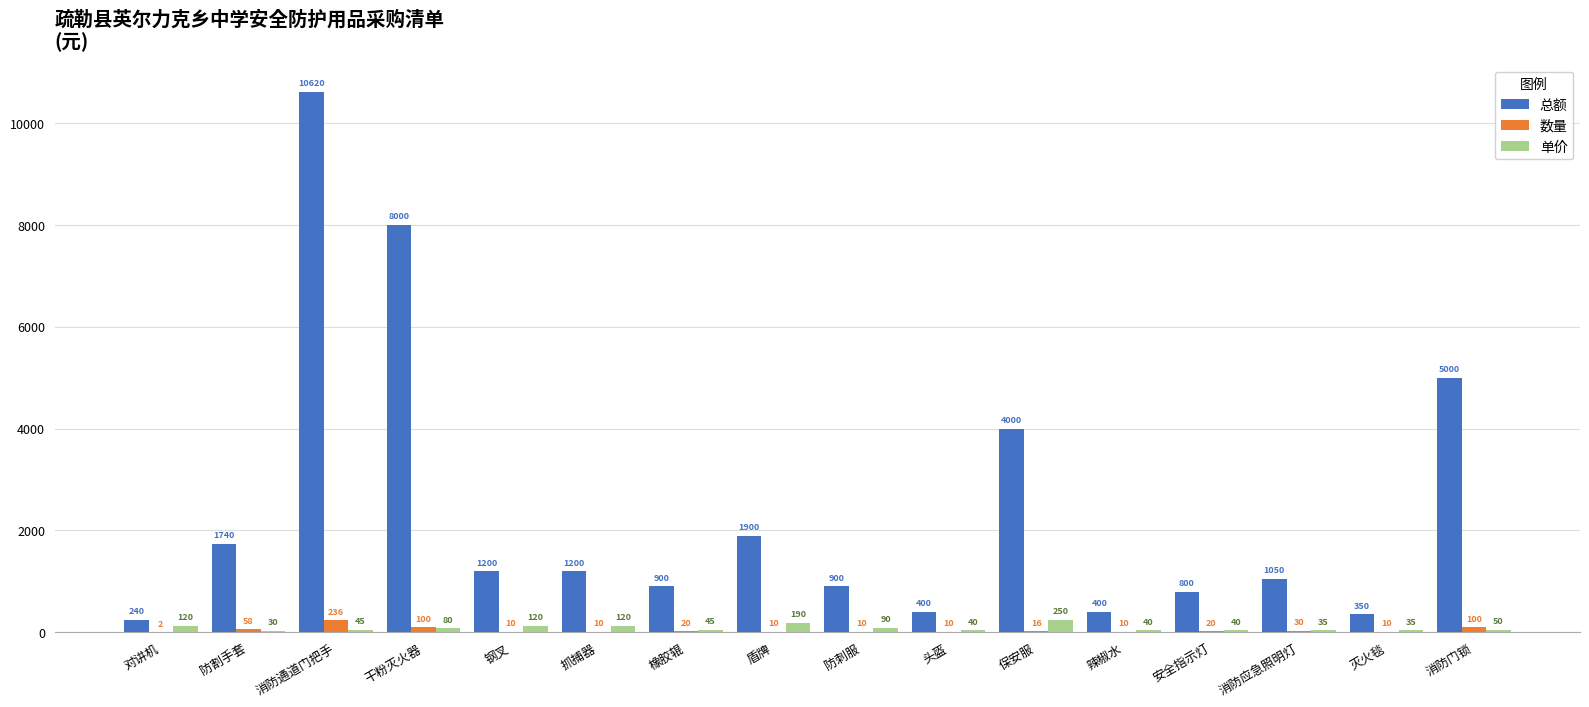

Between 盾牌 and 头盔, which series saw the biggest shift?

总额